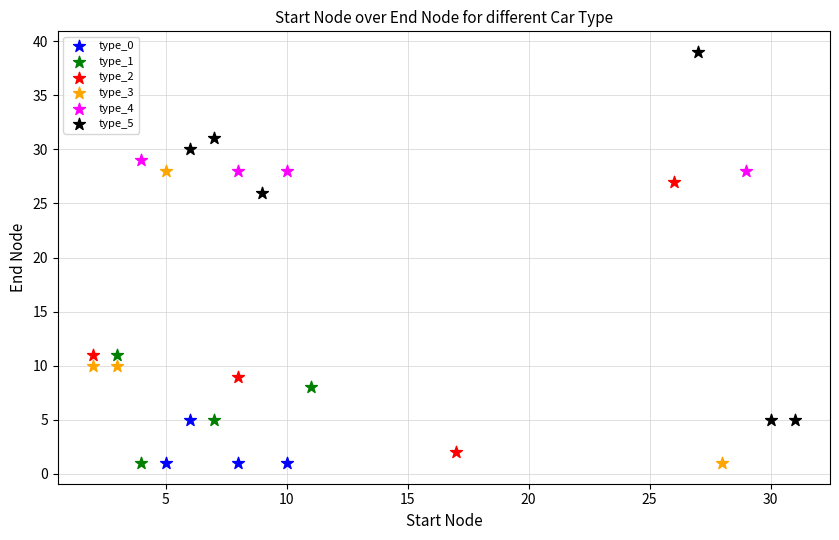

What are all the series names shown in the legend?

type_0, type_1, type_2, type_3, type_4, type_5